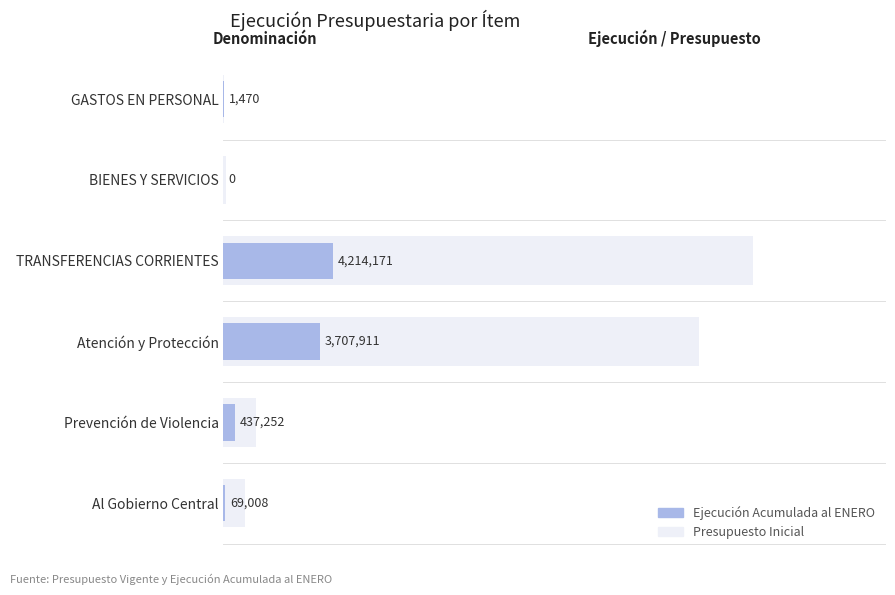

The value of Presupuesto Inicial at GASTOS EN PERSONAL is 25835. True or false?

False